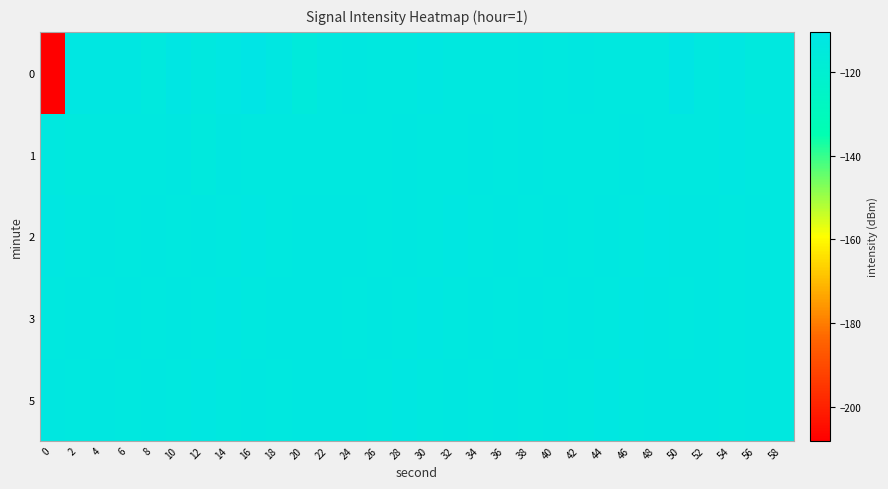

Which series has the largest total across all categories?

2